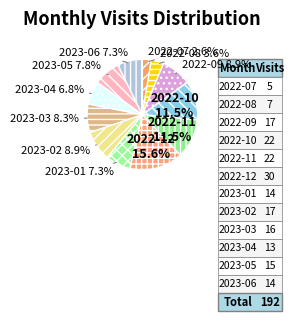

Is it true that 2022-11 is 11% of the pie?

True